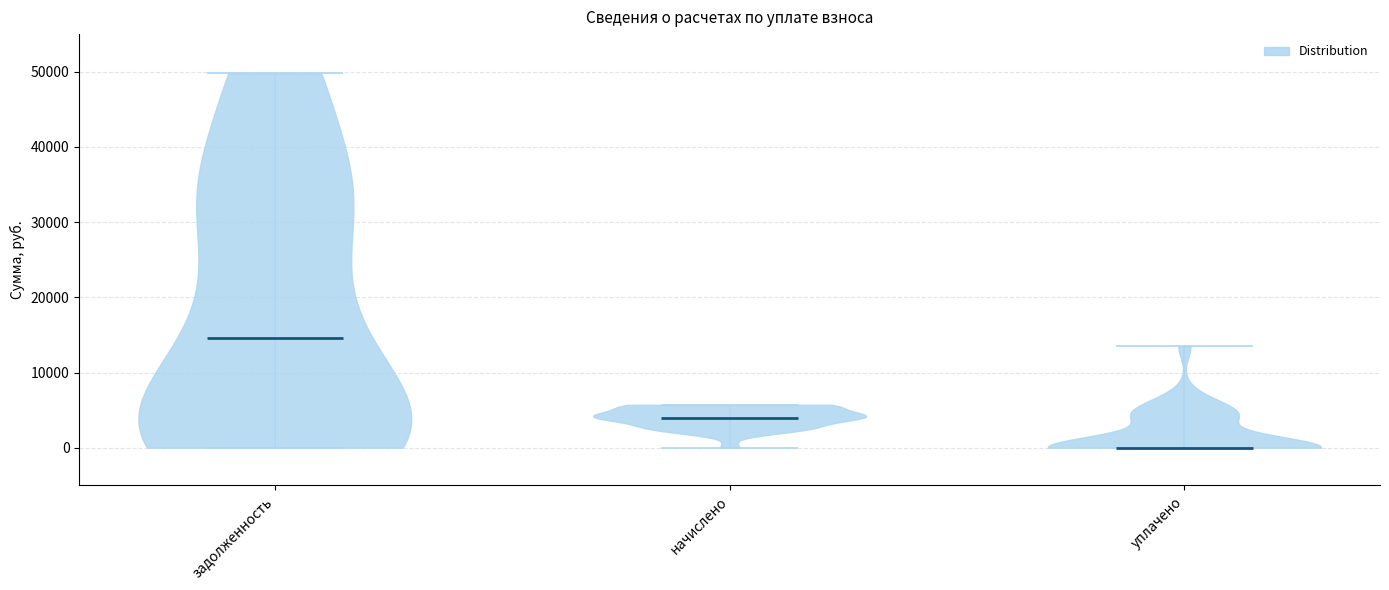

What is the highest point the violin for задолженность reaches on the y-axis? The values are not printed on the chart, so give them approximately, as read against the axis.

50000